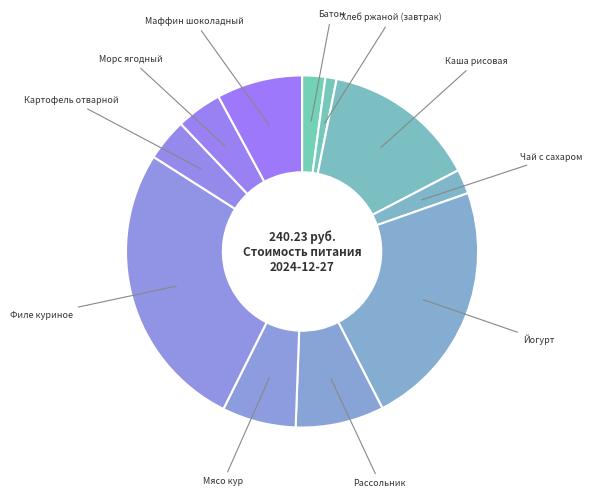

Count the number of slices in the pie.

11